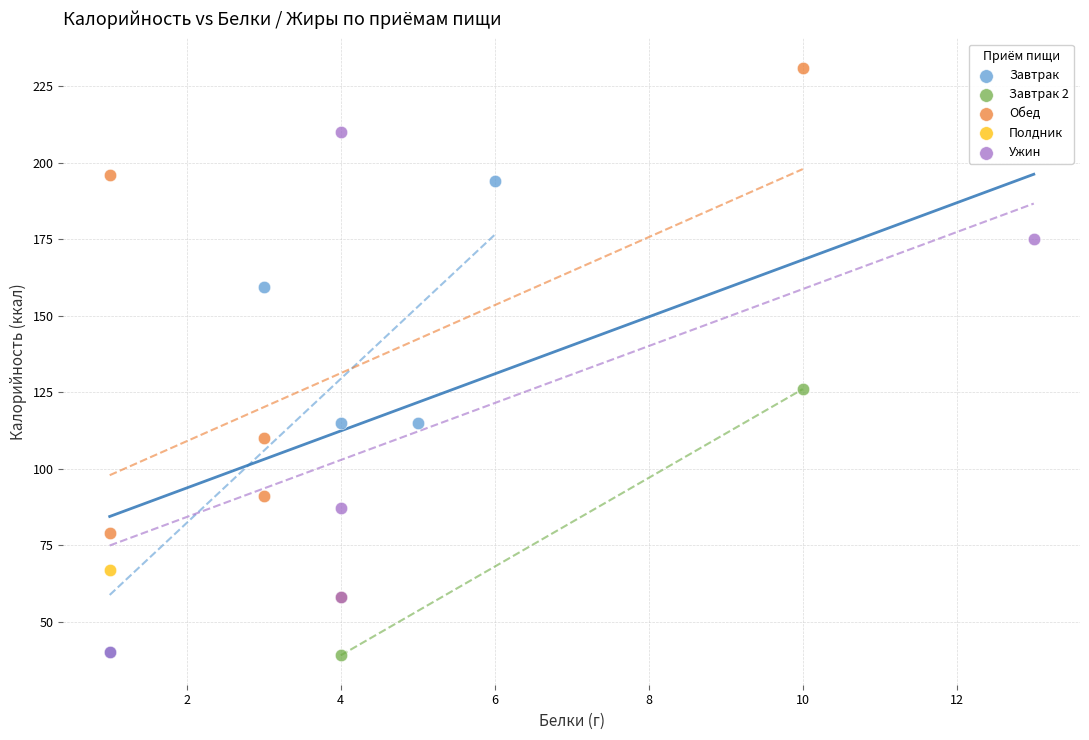

What are all the series names shown in the legend?

Завтрак, Завтрак 2, Обед, Полдник, Ужин